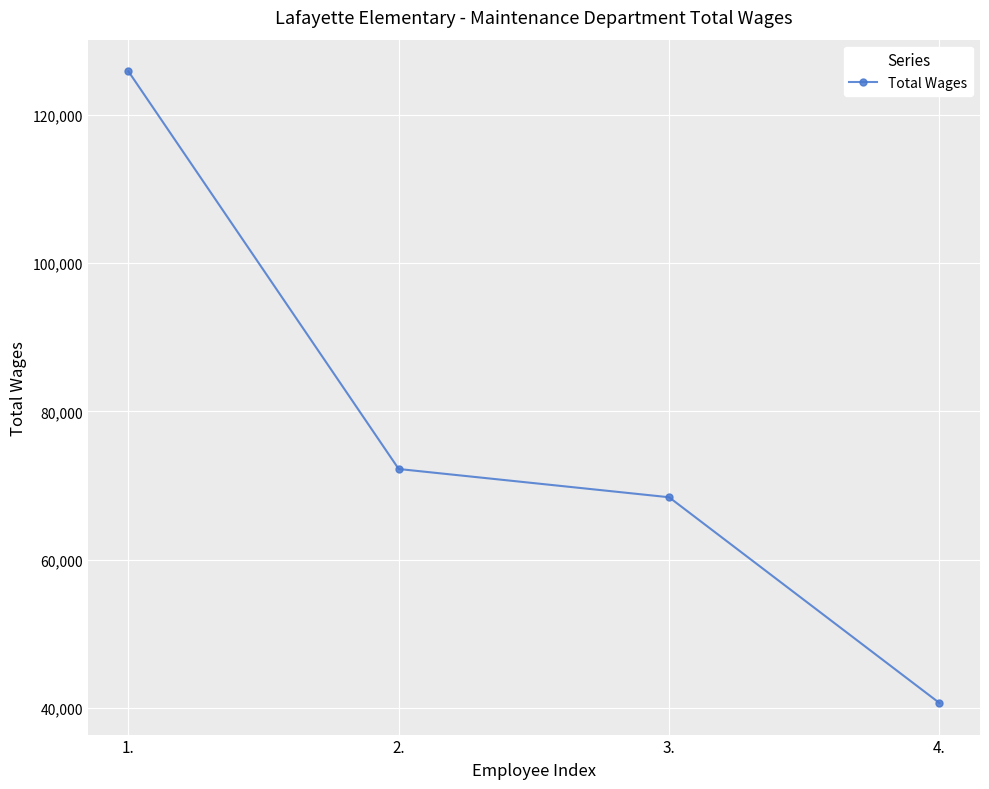

What is the change in value from 1. to 2.?

-53623